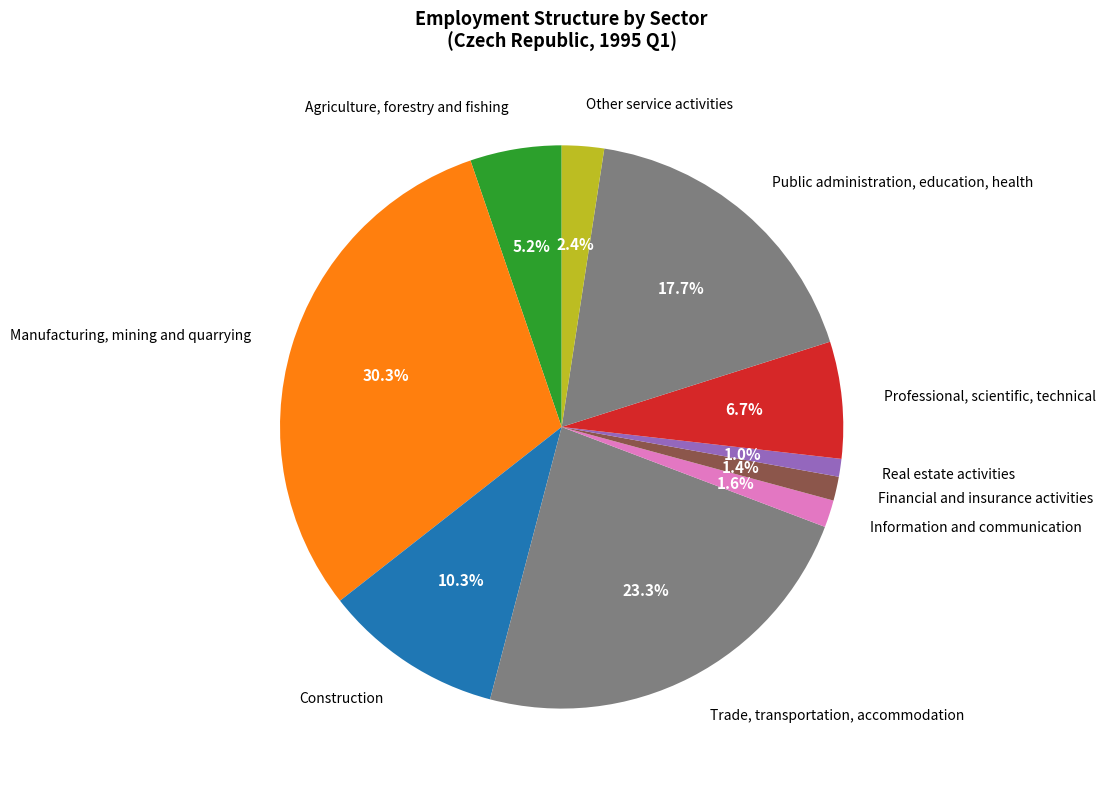

What percentage is the Other service activities slice, to the nearest percent?

2%